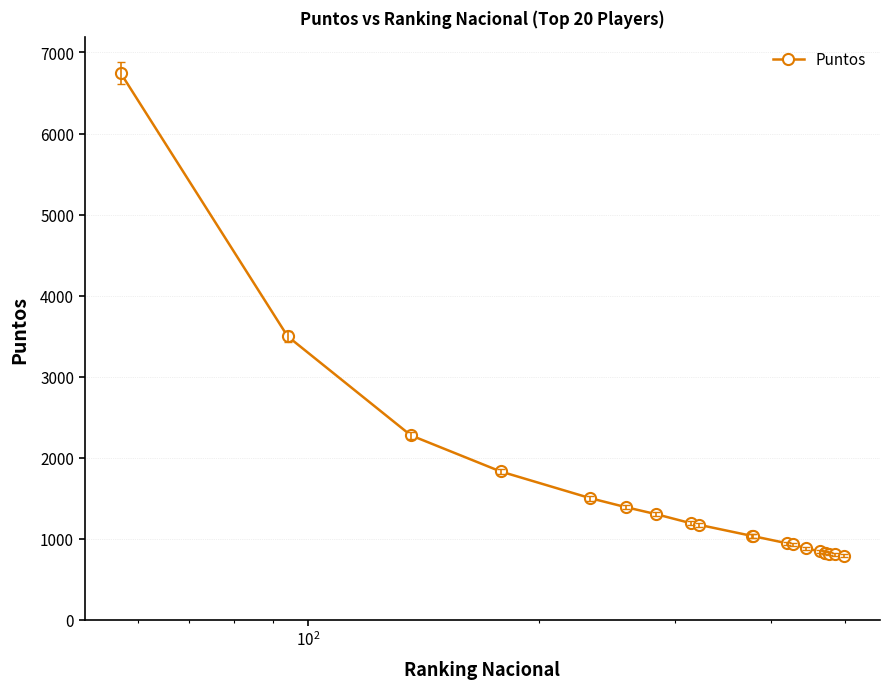

What is the maximum value shown in the chart?

6746